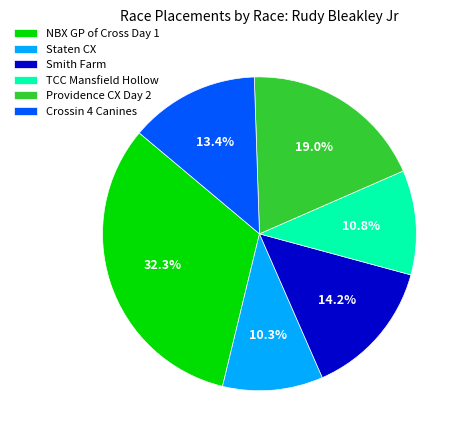

What is the largest slice in the pie chart?

NBX GP of Cross Day 1